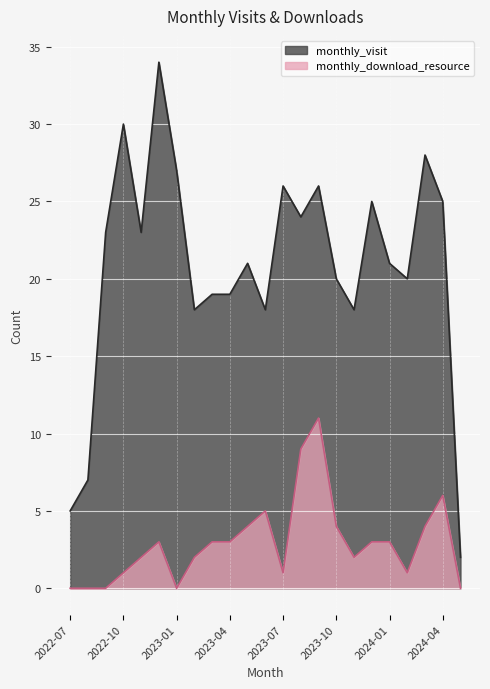

True or false: monthly_visit has a value of 44 at 2024-04.

False